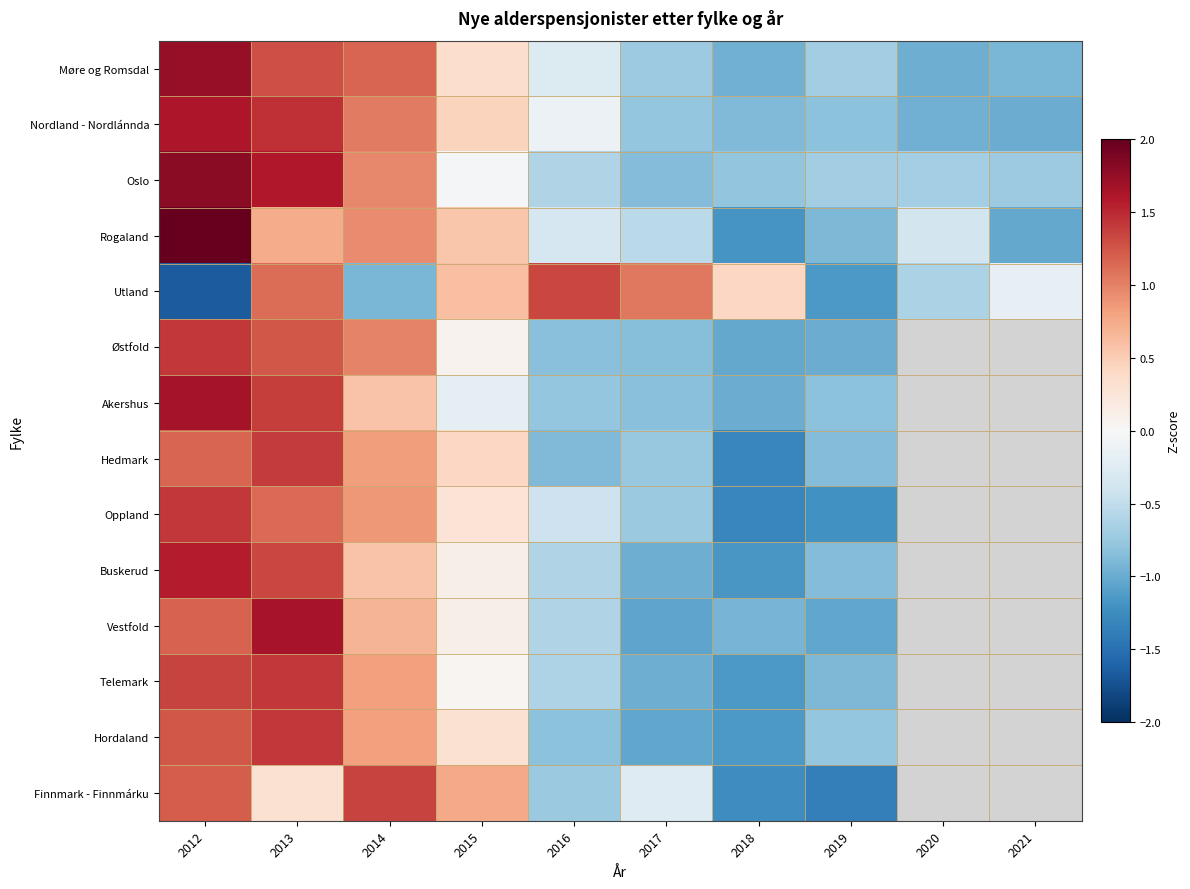

Which category has the lowest value across all series?

2012